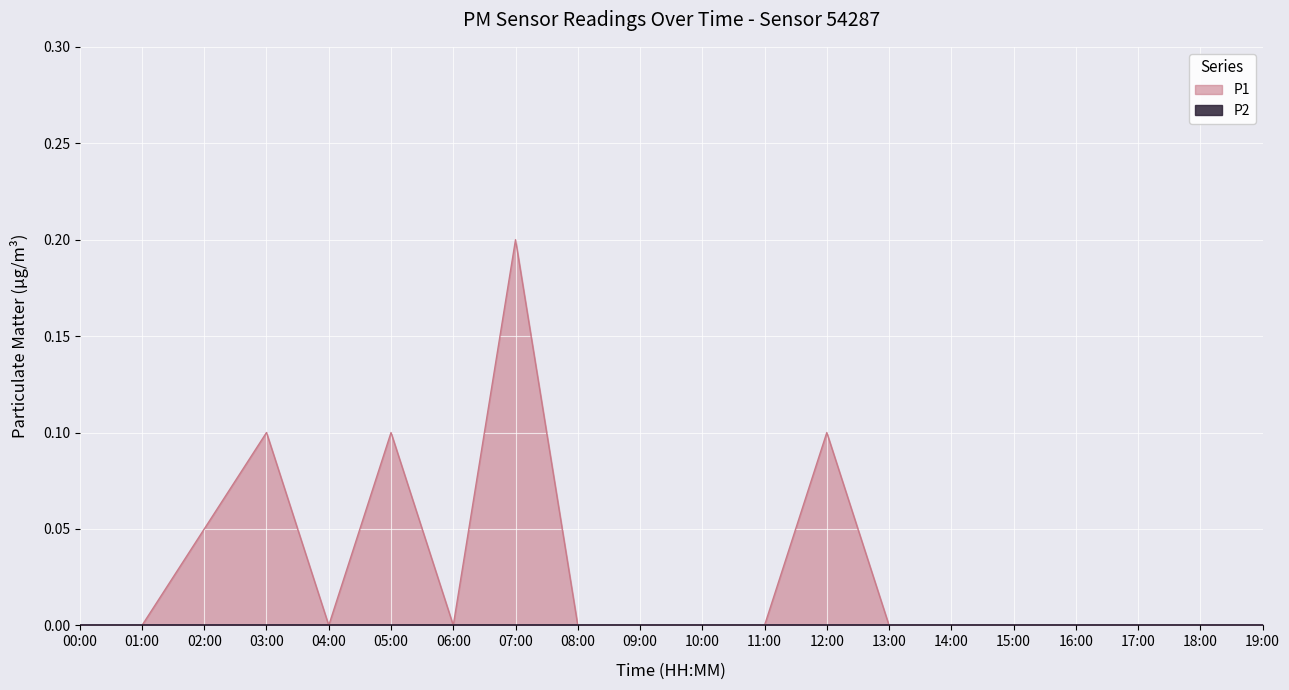

What is the label of the 20th point from the left?

19:00